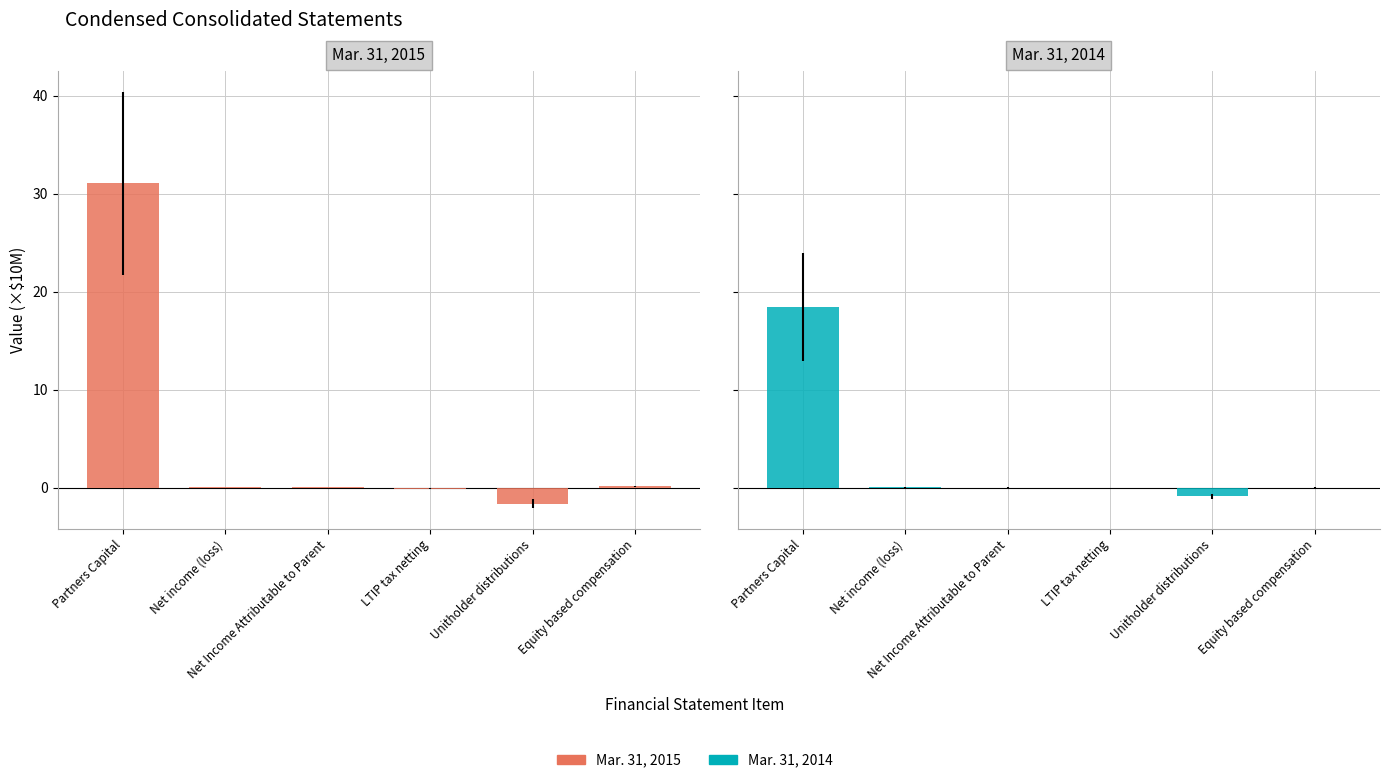

What are all the series names shown in the legend?

Mar. 31, 2015, Mar. 31, 2014